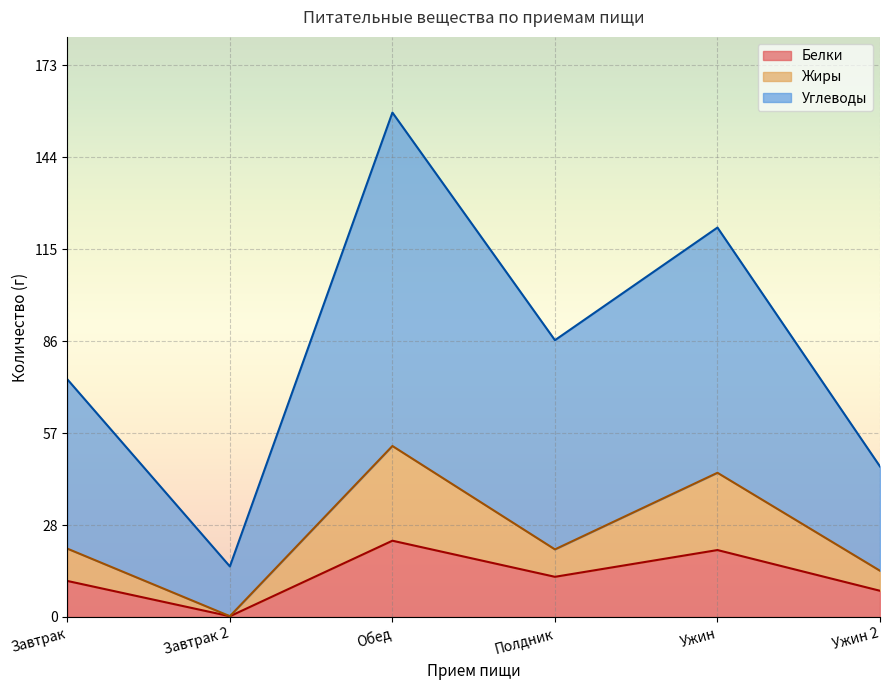

The value of Белки at Обед is 23.9. True or false?

True